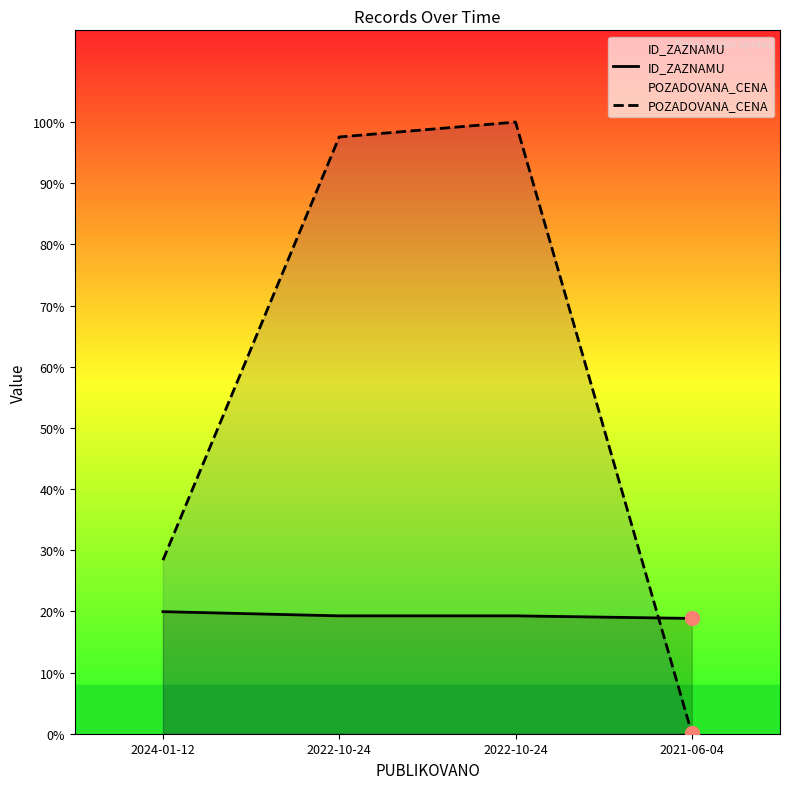

Where is POZADOVANA_CENA nearest to the value 252135?

2024-01-12